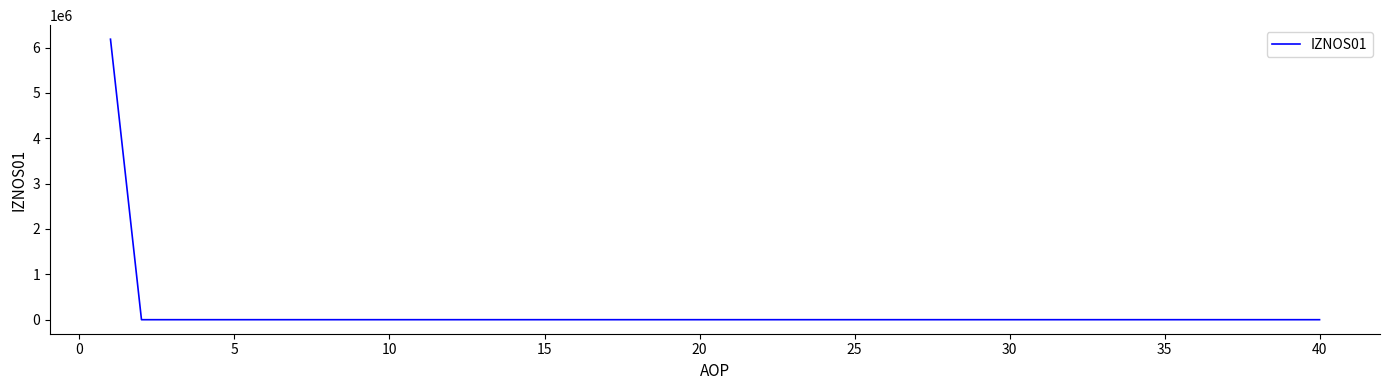

What is the greatest value displayed?

6183599